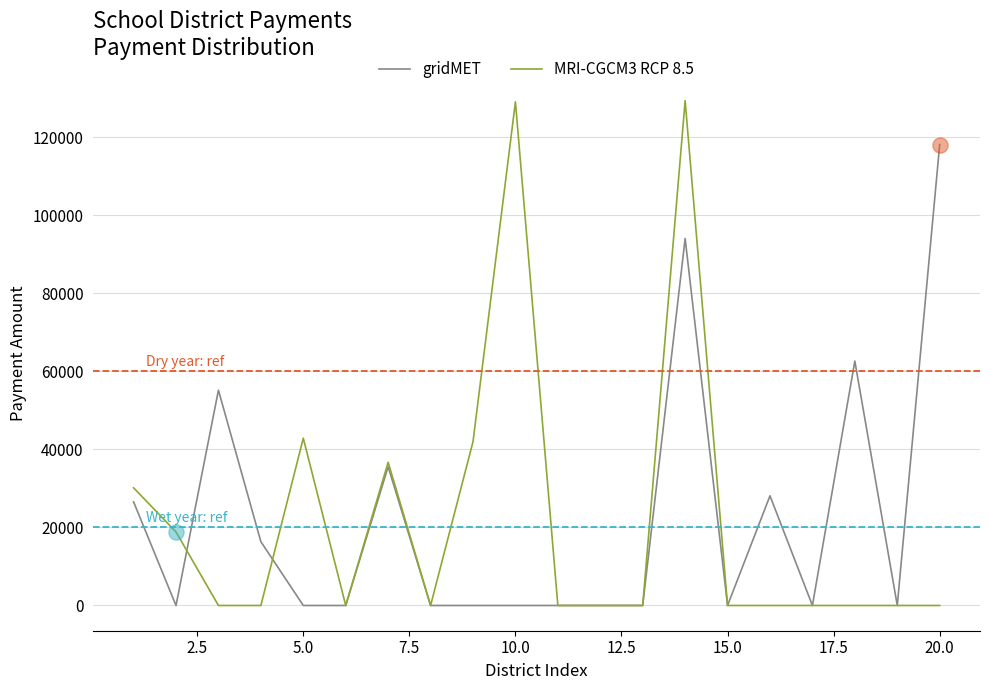

Which series has the widest spread of values?

MRI-CGCM3 RCP 8.5